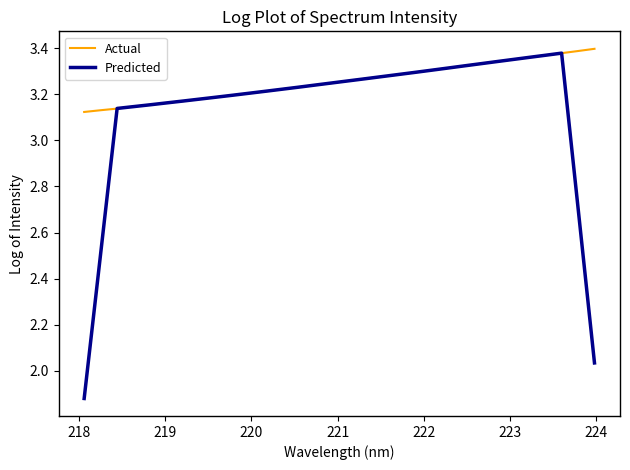

Which series has the widest spread of values?

Predicted